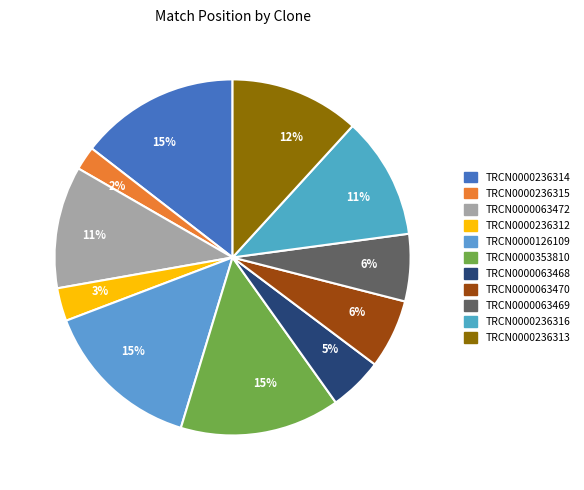

How many slices are in this pie chart?

11